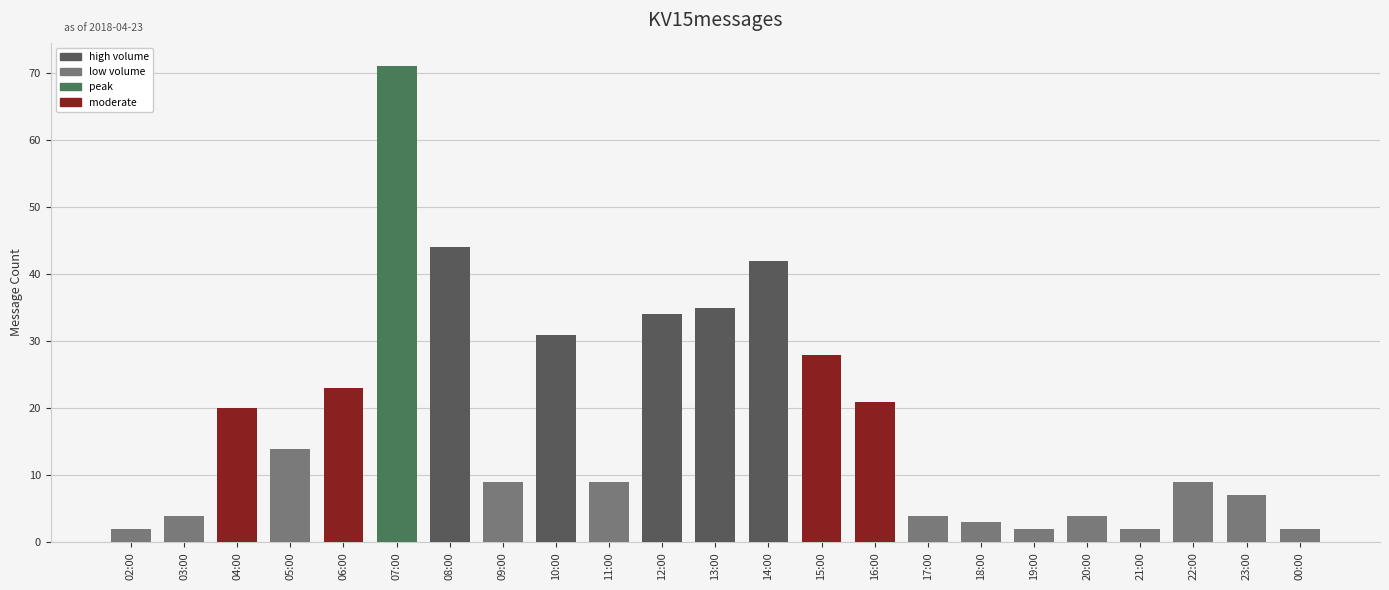

Reading right to left, extract all data points from this chart.

2	7	9	2	4	2	3	4	21	28	42	35	34	9	31	9	44	71	23	14	20	4	2